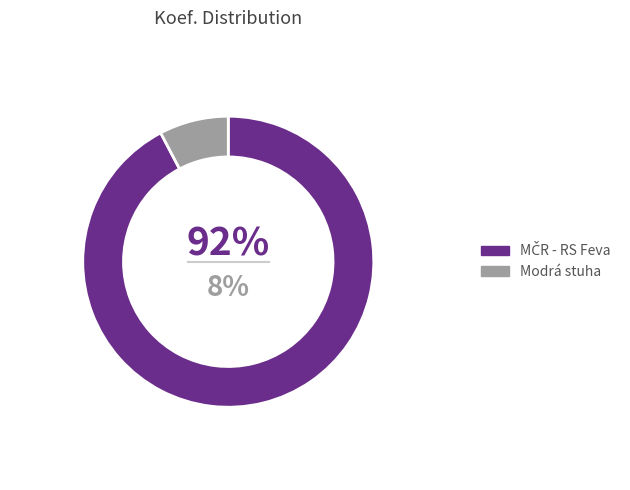

Is it true that 162172 is 15% of the pie?

False